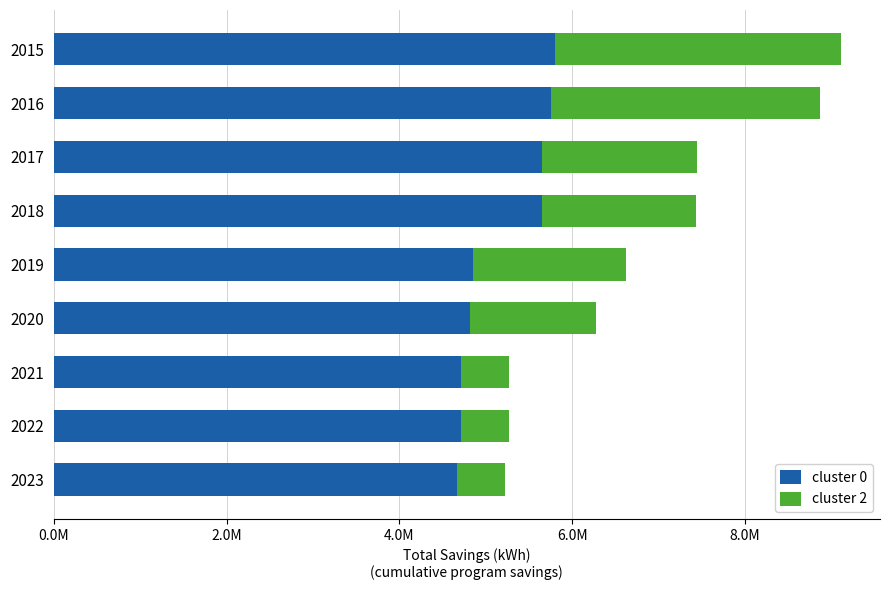

How many bars are there in each group?

2